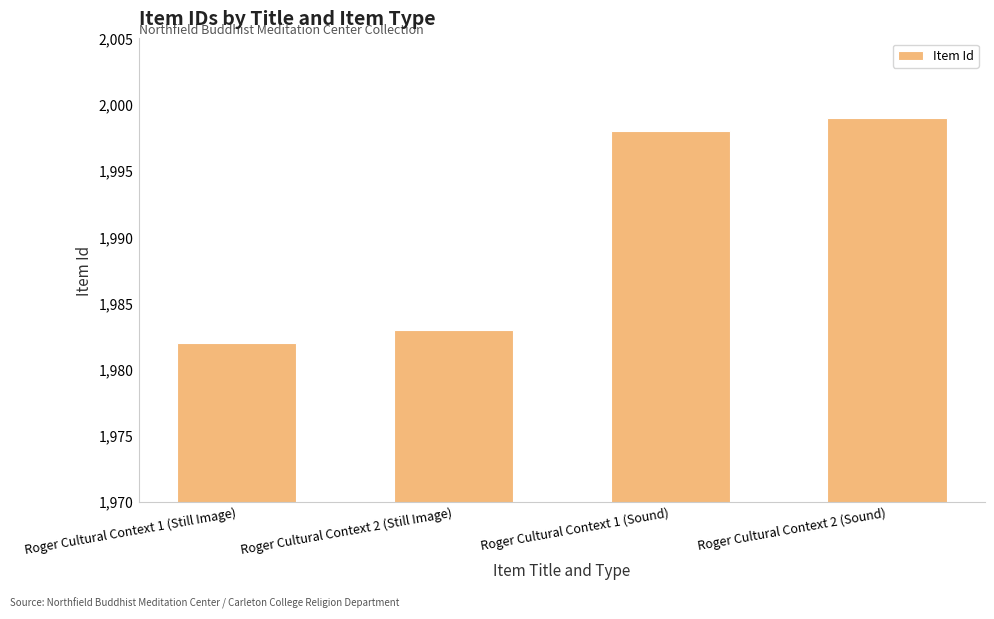

What position from the right is Roger Cultural Context 1 (Still Image)?

4